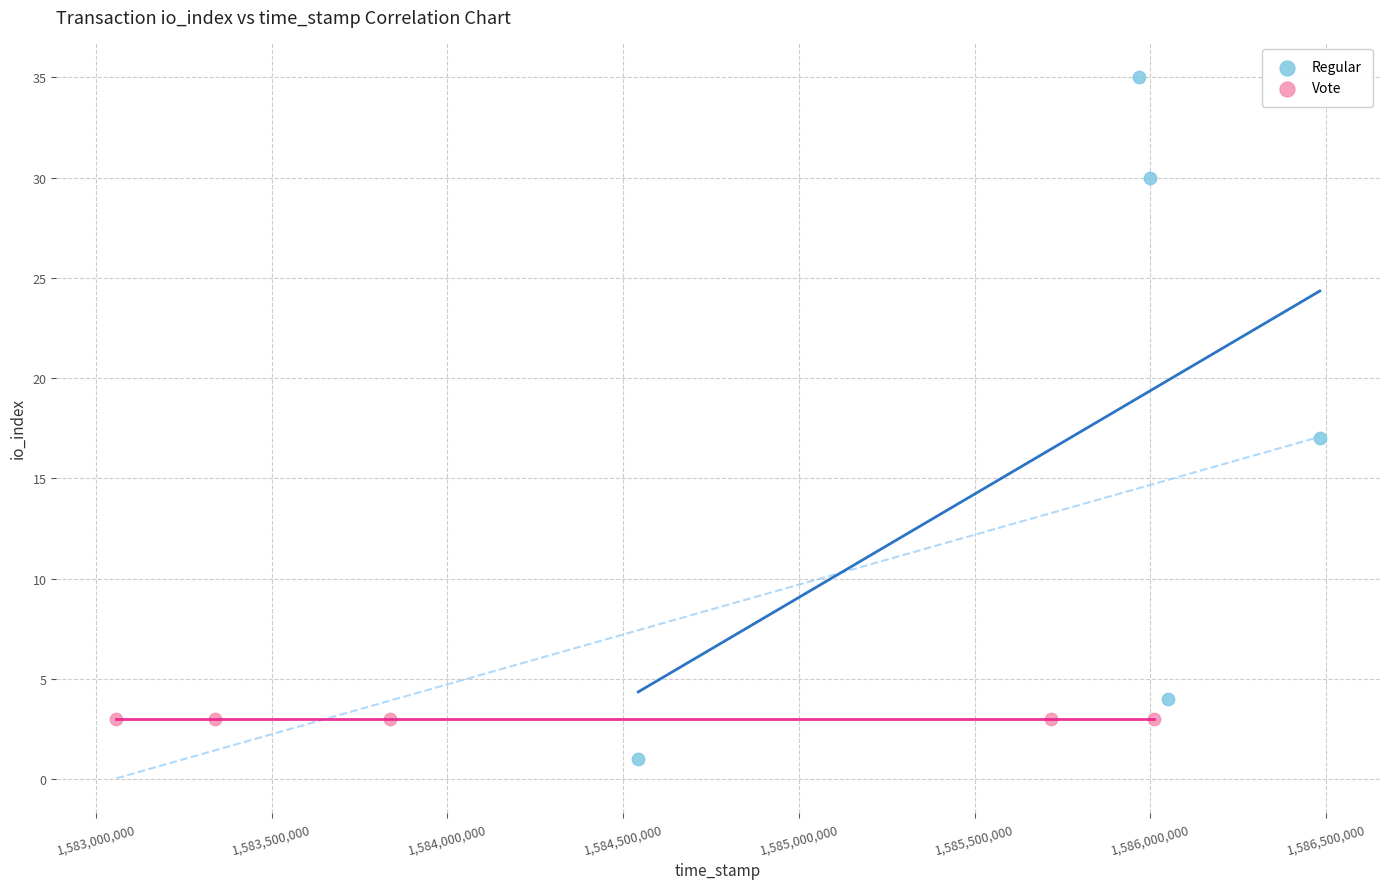

Which series reaches the minimum Y coordinate?

Regular